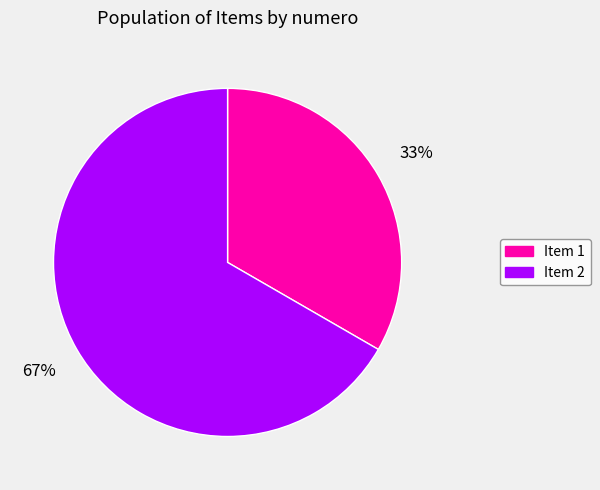

Is the sum of Item 1 and Item 2 greater than half?

Yes